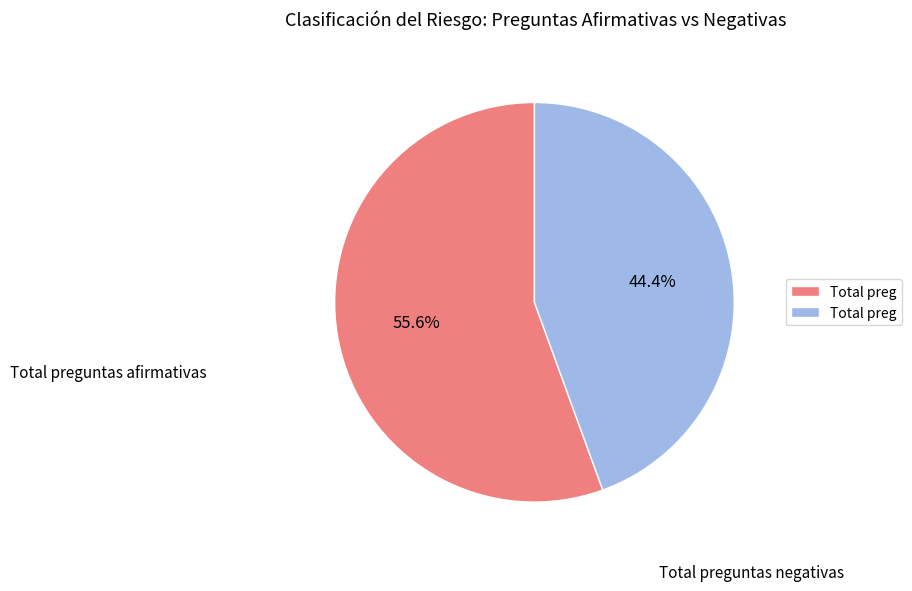

Is there a majority slice in this chart?

Yes